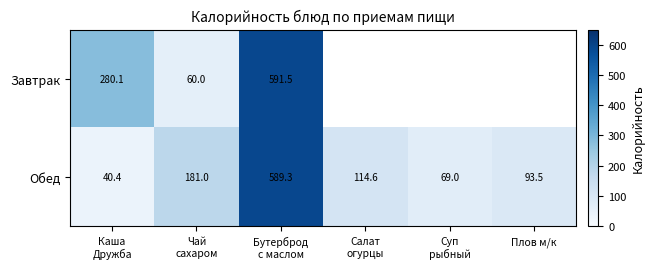

How many data points in Обед are above 114?

3